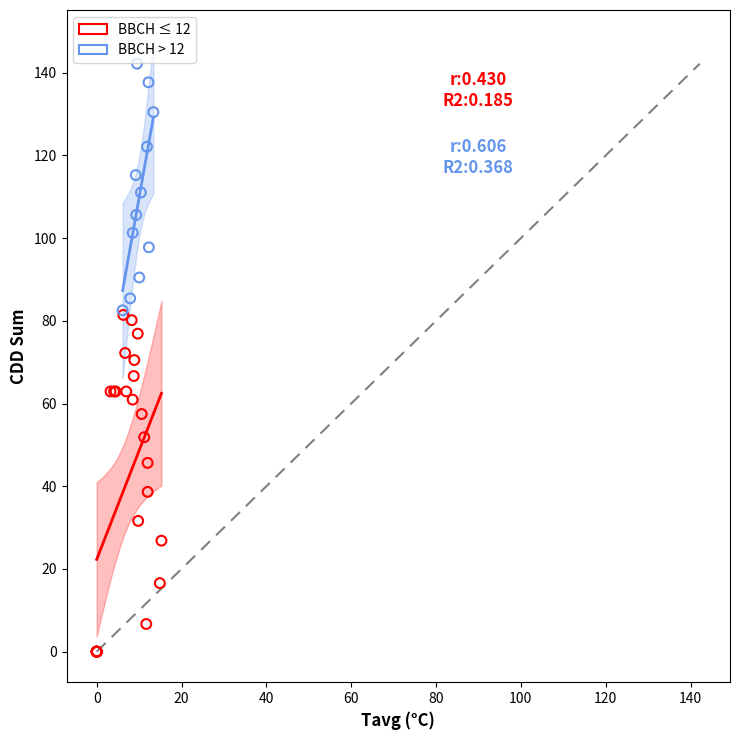

Which series contains the lowest Y value?

BBCH ≤ 12